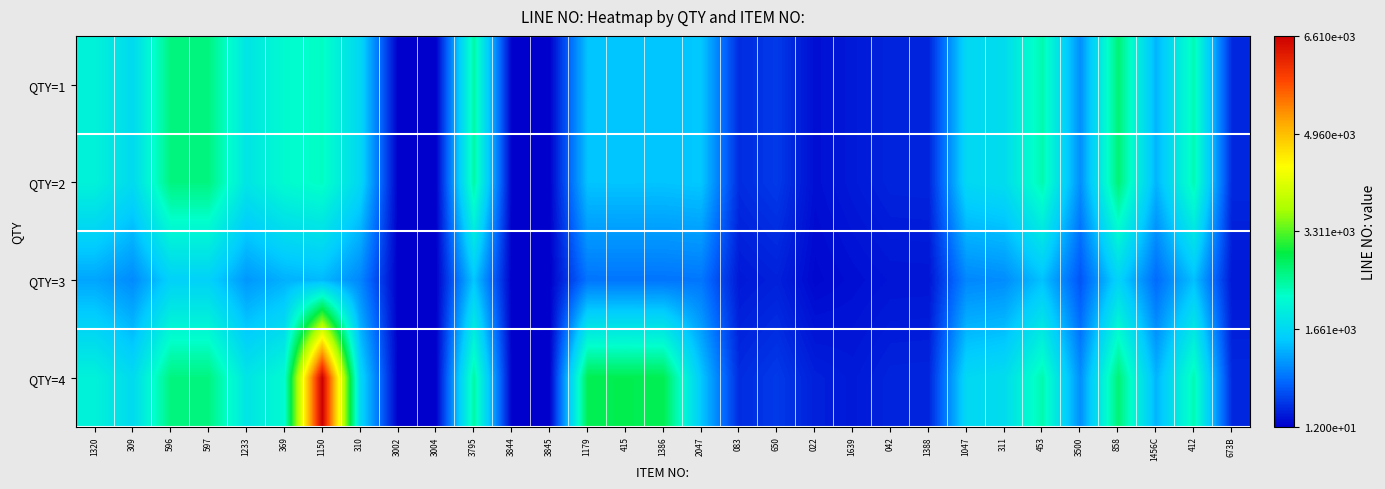

Reading right to left, what are all the values shown in this chart?

QTY=1: 673B=320.0	412=2348.0	1456C=1318.0	858=2670.0	3500=1047.0	453=2369.0	311=1727.0	1047=1662.0	1388=289.0	042=284.0	1639=210.0	022=128.0	650=435.0	083=339.0	2047=1462.0	1386=1434.0	415=1437.0	1179=1435.0	3845=24.0	3844=24.0	3795=2427.0	3004=14.0	3002=12.0	310=1650.0	1150=2263.0	369=2160.0	1233=1854.0	597=2622.0	596=2621.0	309=1698.0	1320=2031.0
QTY=2: 673B=320.0	412=2348.0	1456C=1318.0	858=2670.0	3500=1047.0	453=2369.0	311=1727.0	1047=1662.0	1388=289.0	042=284.0	1639=210.0	022=128.0	650=435.0	083=339.0	2047=1462.0	1386=1434.0	415=1437.0	1179=1435.0	3845=24.0	3844=24.0	3795=2427.0	3004=14.0	3002=12.0	310=1650.0	1150=2263.0	369=2160.0	1233=1854.0	597=2622.0	596=2621.0	309=1698.0	1320=2031.0
QTY=3: 673B=192.0	412=1408.8	1456C=790.8	858=1602.0	3500=628.2	453=1421.4	311=1036.2	1047=997.2	1388=173.4	042=170.4	1639=126.0	022=76.8	650=261.0	083=203.4	2047=877.2	1386=860.4	415=862.2	1179=861.0	3845=14.4	3844=14.4	3795=1456.2	3004=8.4	3002=7.2	310=990.0	1150=1357.8	369=1296.0	1233=1112.4	597=1573.2	596=1572.6	309=1018.8	1320=1218.6
QTY=4: 673B=320.0	412=2348.0	1456C=1318.0	858=2670.0	3500=1047.0	453=2369.0	311=1727.0	1047=1662.0	1388=289.0	042=284.0	1639=210.0	022=256.0	650=435.0	083=339.0	2047=1462.0	1386=2868.0	415=2874.0	1179=2870.0	3845=24.0	3844=24.0	3795=2427.0	3004=14.0	3002=12.0	310=1650.0	1150=6609.6	369=2160.0	1233=1854.0	597=2622.0	596=2621.0	309=1698.0	1320=2031.0